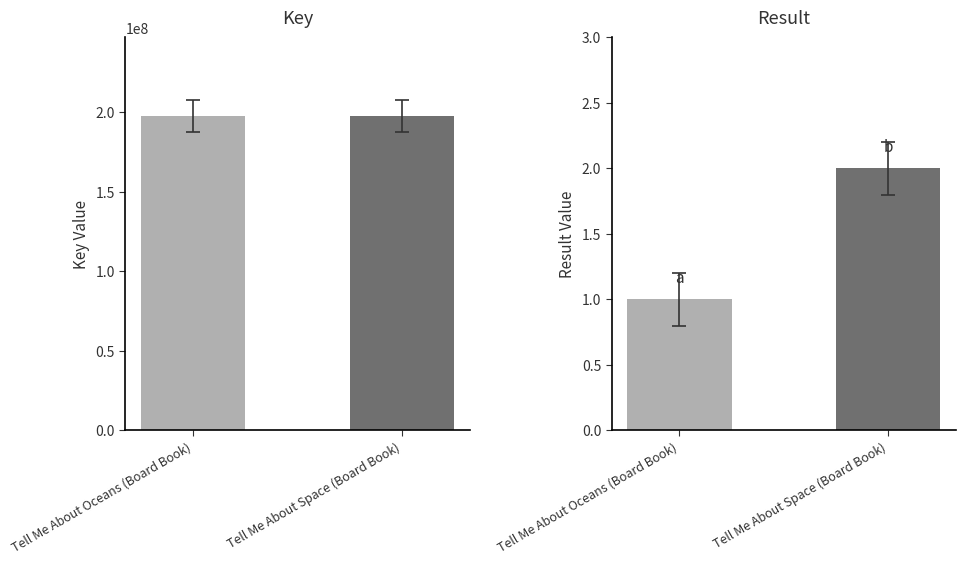

Which series changed the most between Tell Me About Oceans (Board Book) and Tell Me About Space (Board Book)?

Key